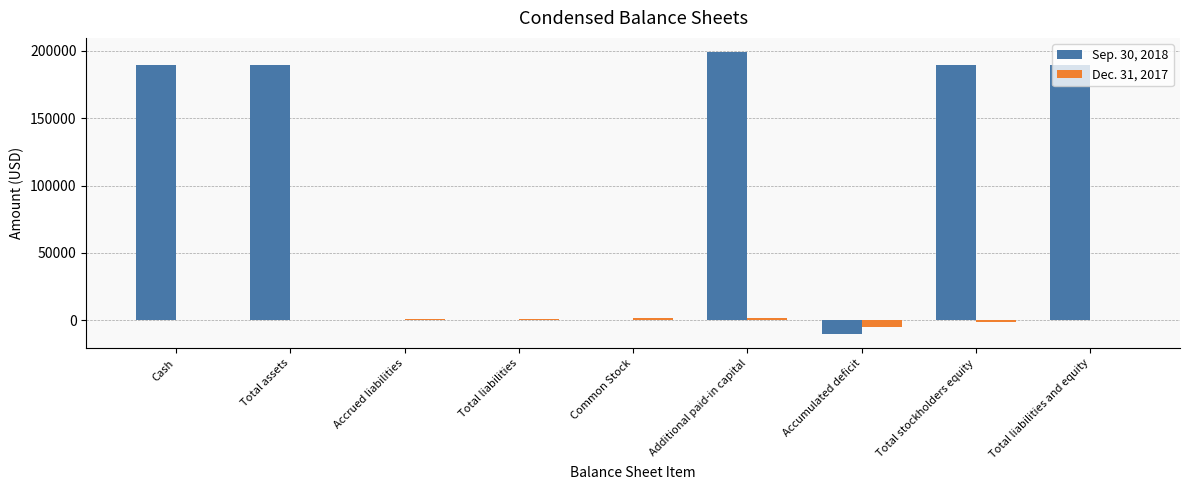

Count the number of data series in this chart.

2